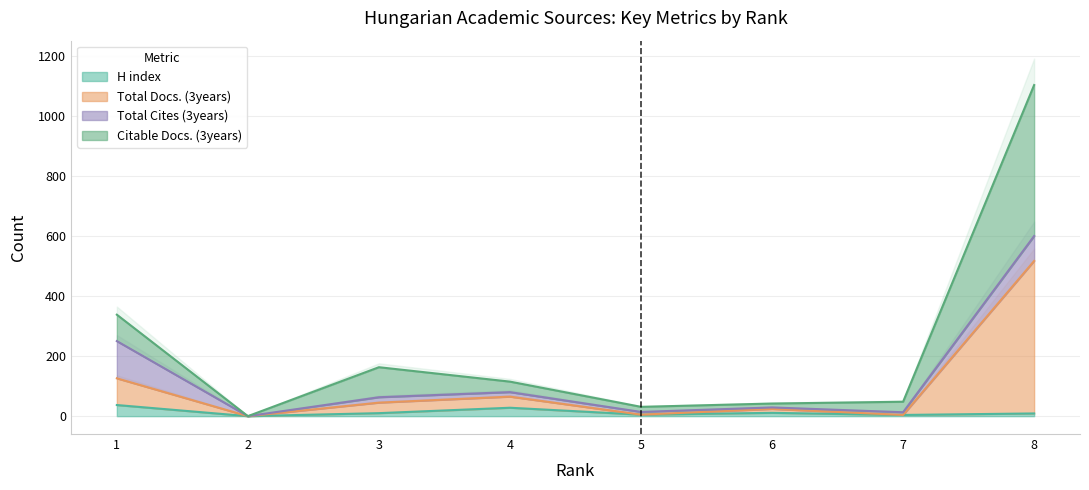

Where is the first local minimum for Total Docs. (3years)?

2